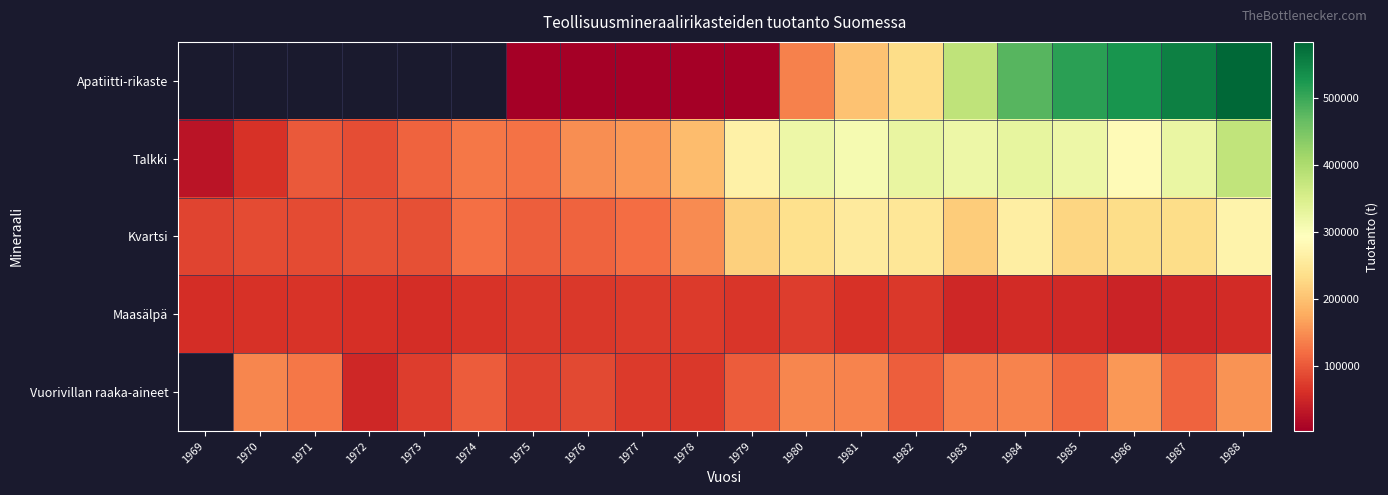

How many series are shown in this chart?

5